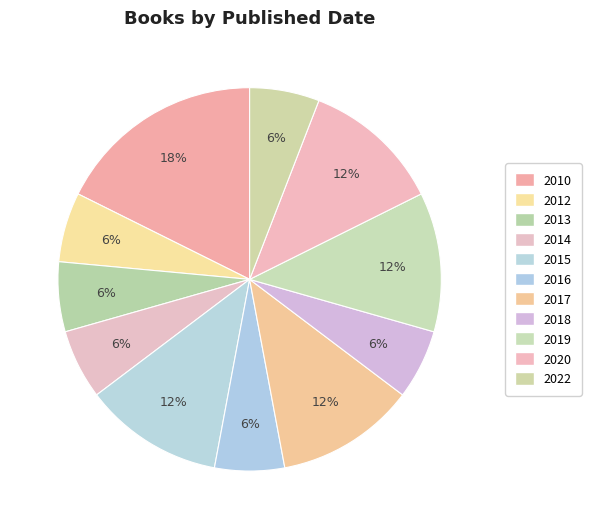

Which slice is the smallest?

2012